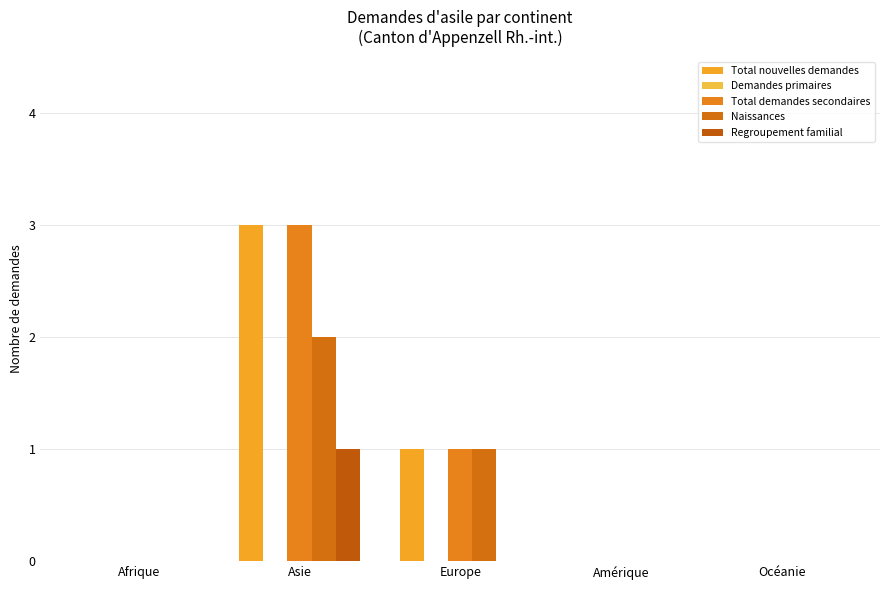

How many distinct data groups are displayed?

4